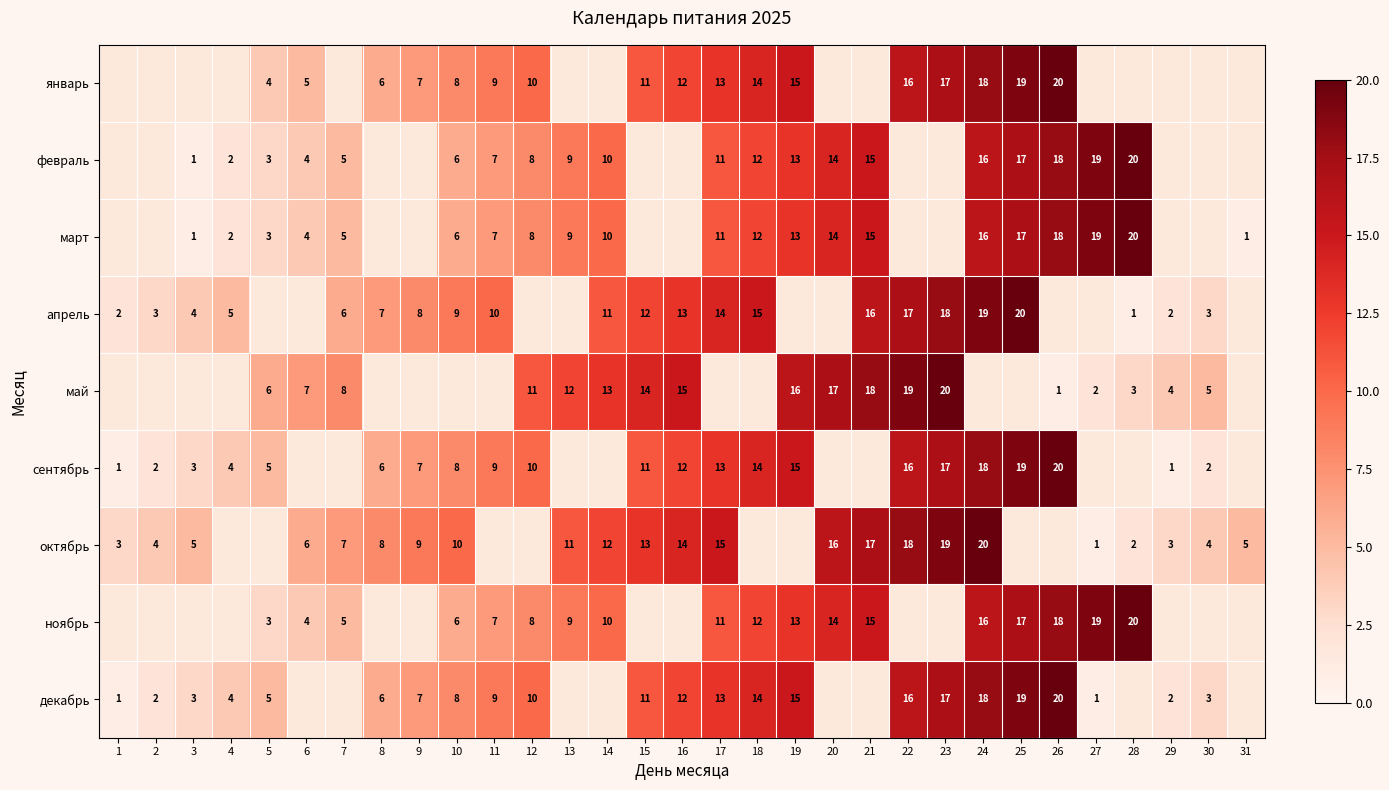

Is the value of январь at 10 greater than the value of ноябрь at 20?

No